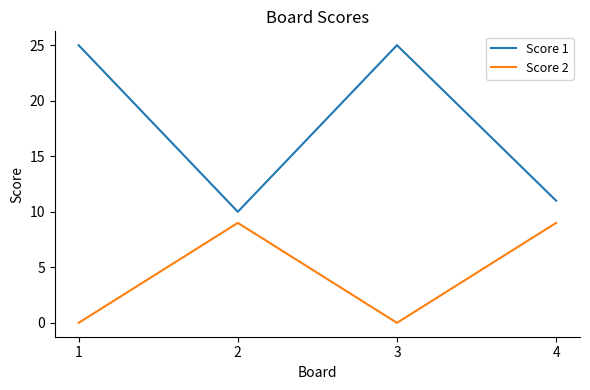

Reading left to right, list all the values displayed in this chart.

Score 1: 25	10	25	11
Score 2: 0	9	0	9